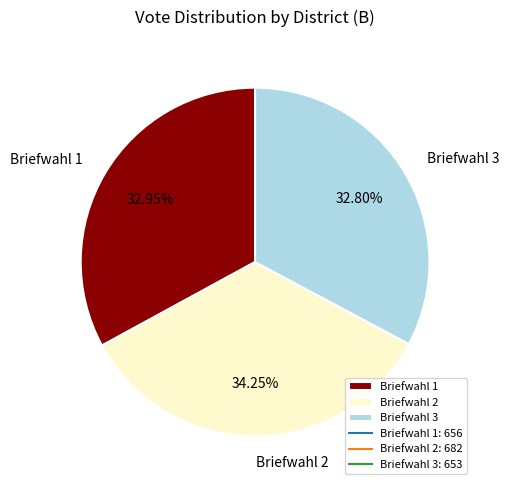

Is Briefwahl 1 the majority of the pie?

No